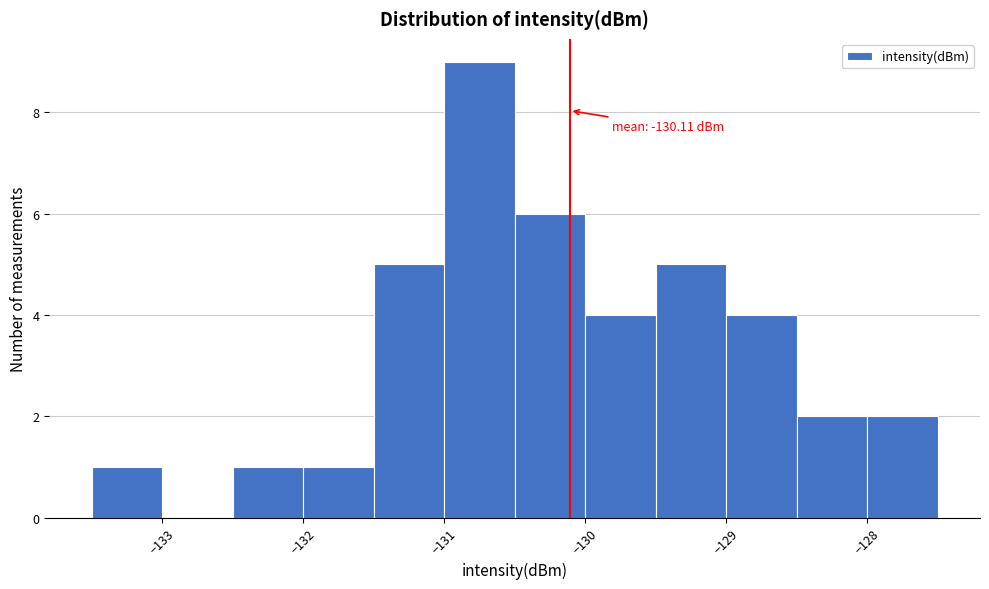

Over which range of the x-axis is the bar tallest?

-131.0 to -130.5